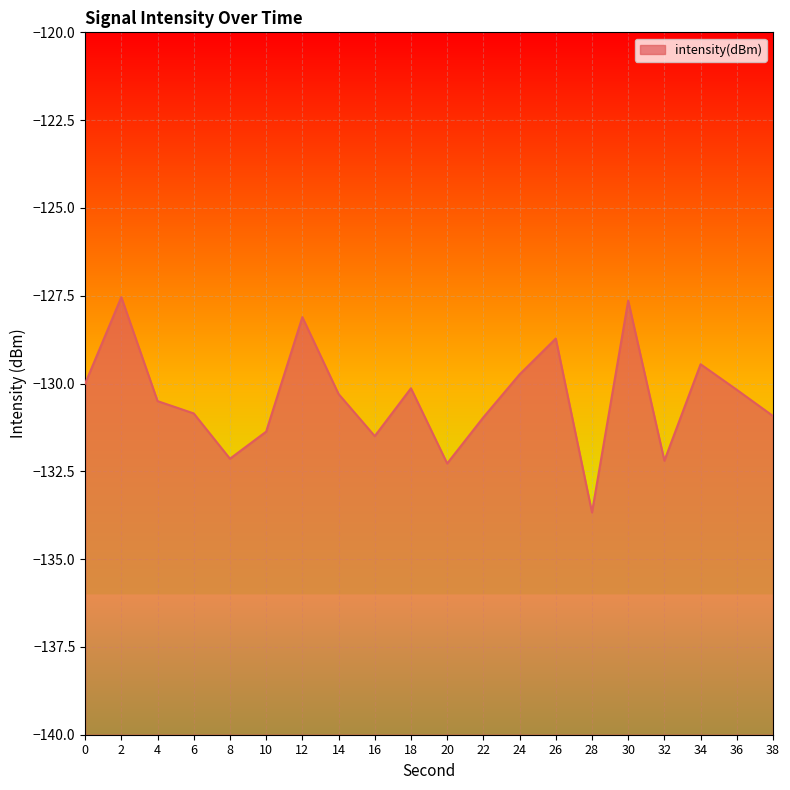

Where is the first local maximum?

2